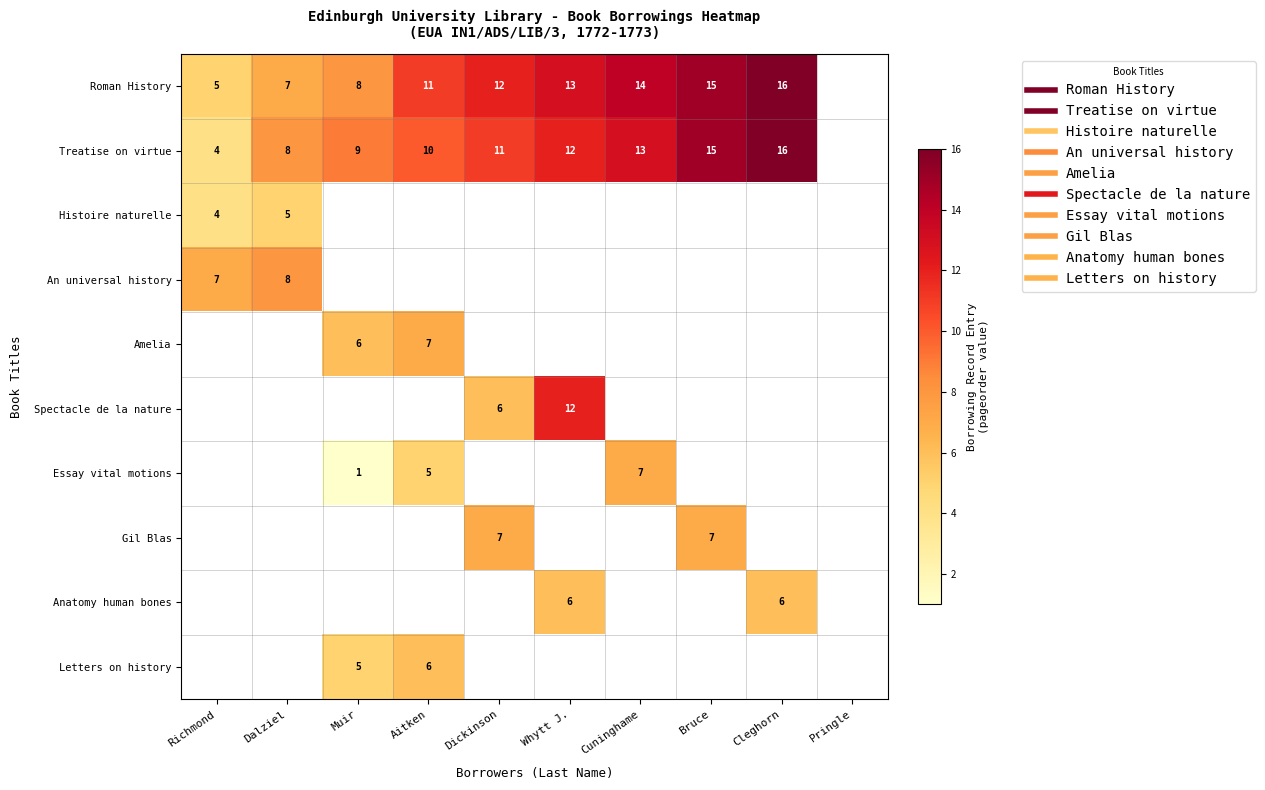

Which category has the highest value across all series?

Cleghorn